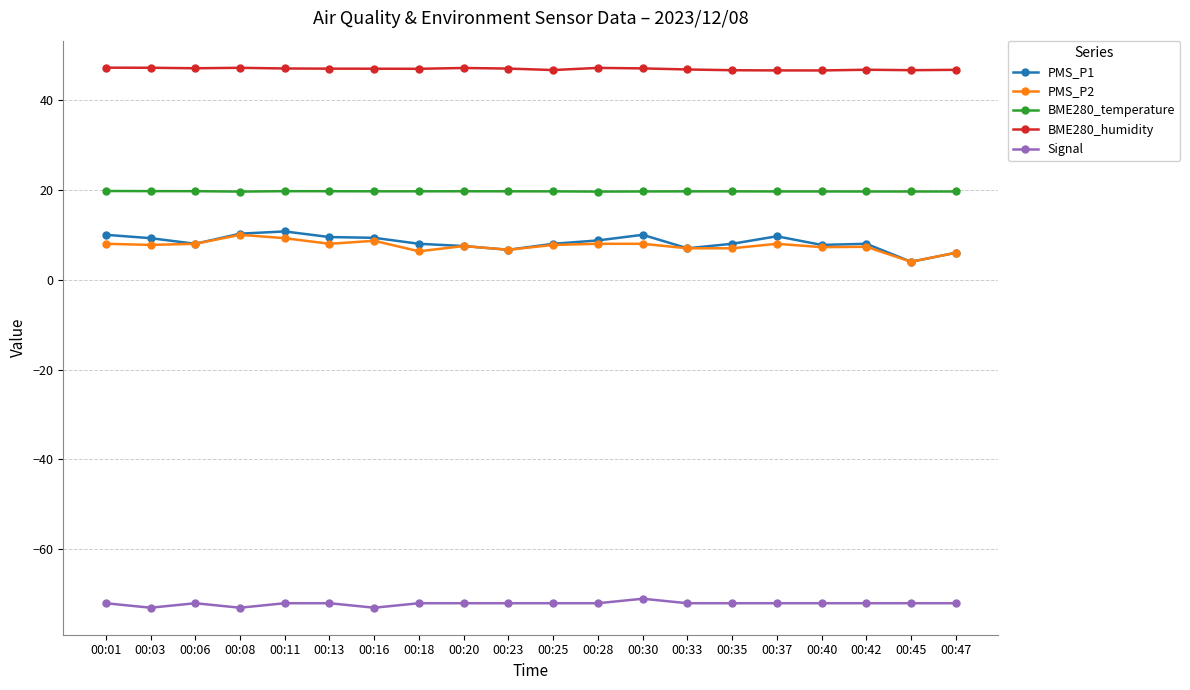

What is the minimum value for PMS_P2?

4.0